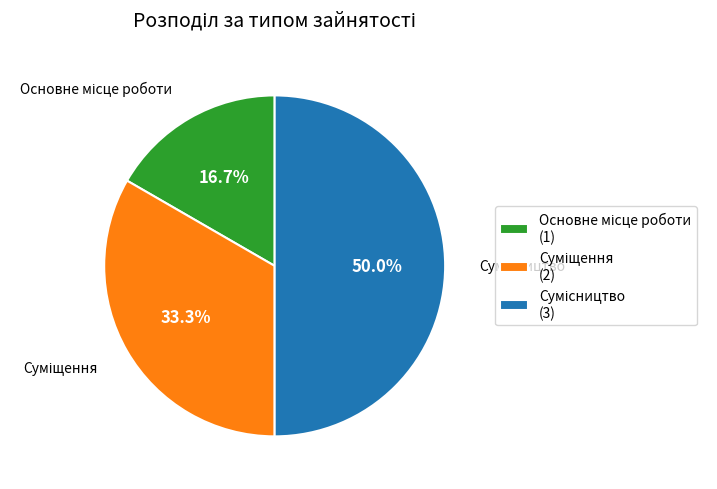

Is it true that Суміщення is 33% of the pie?

True